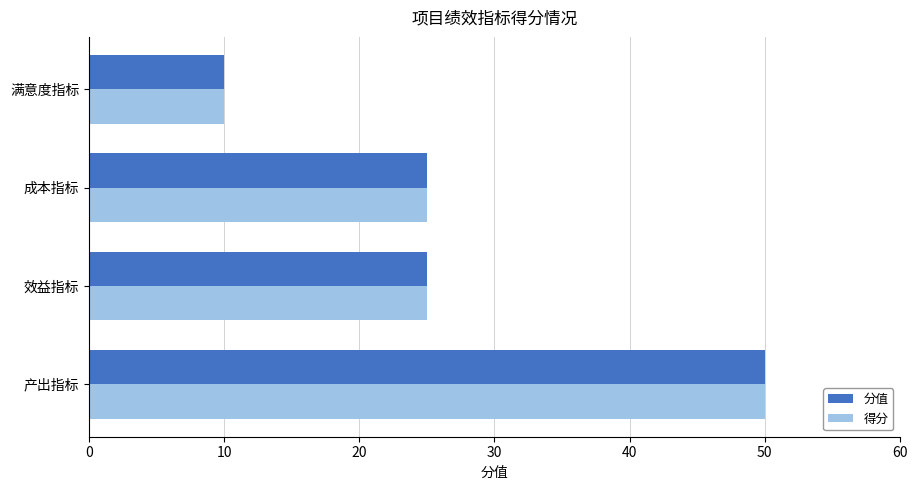

What is the difference between the maximum and second lowest values in the 得分 series?

25